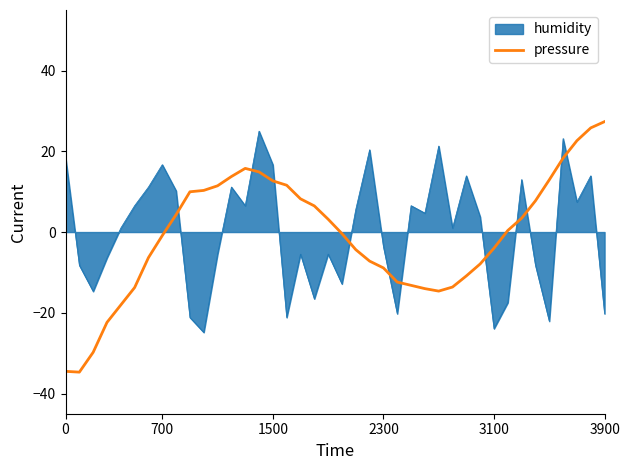

What is the smallest value displayed?

-34.7